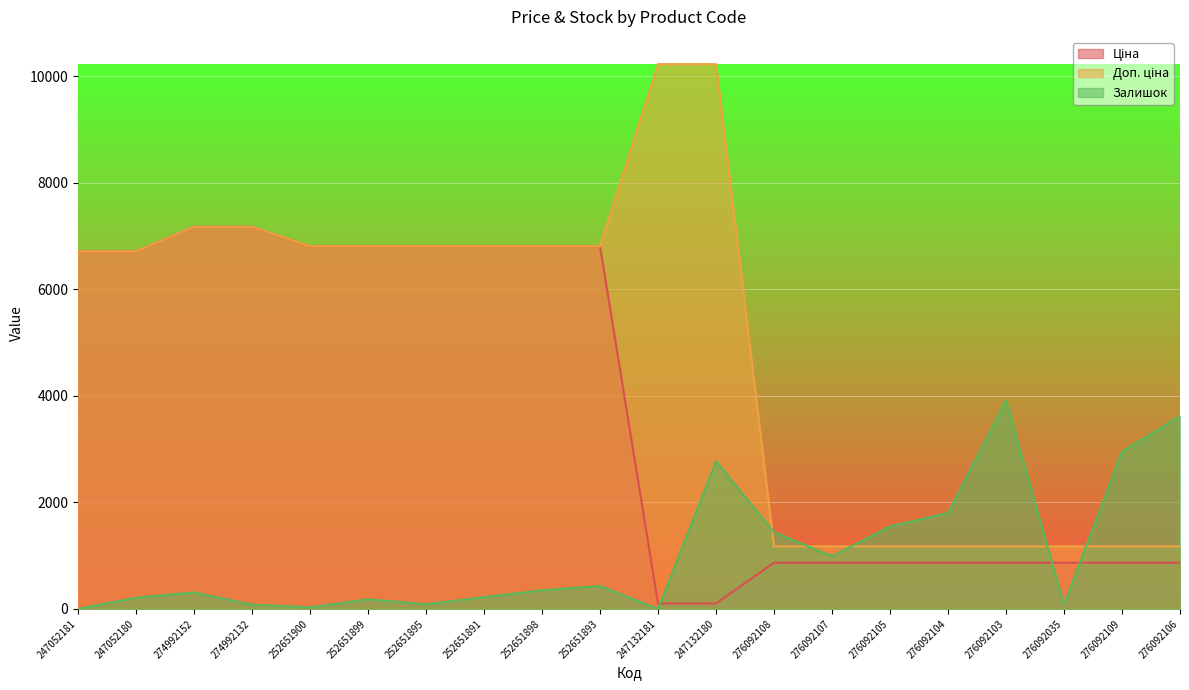

Where does the Доп. ціна series first go above 6809?

274992152